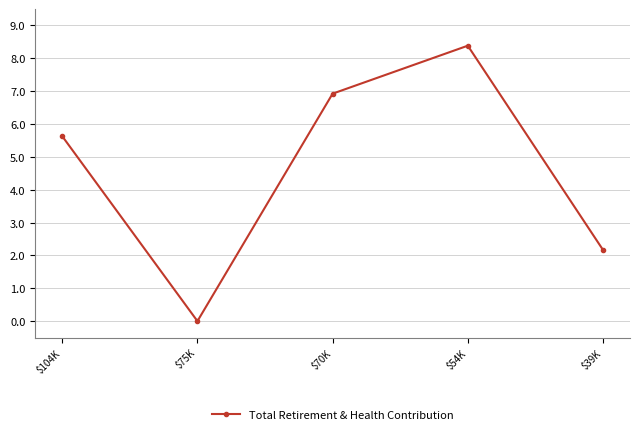

Does the chart have visible grid lines?

Yes